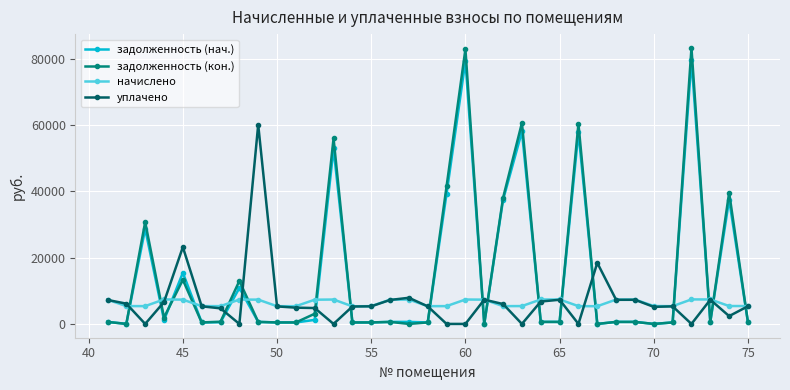

Which series has the largest range (max minus min)?

задолженность (кон.)